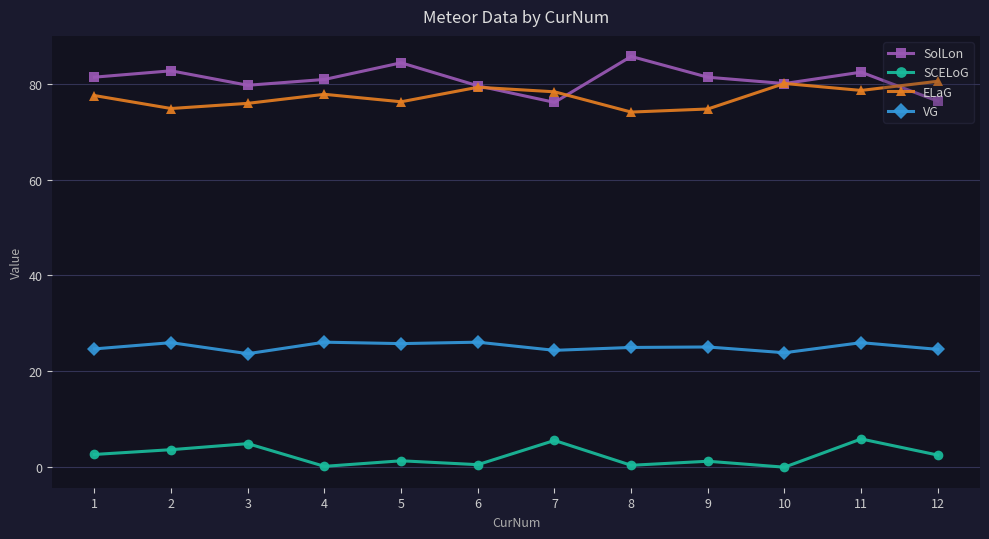

At which category is the sum across all series the highest?

11